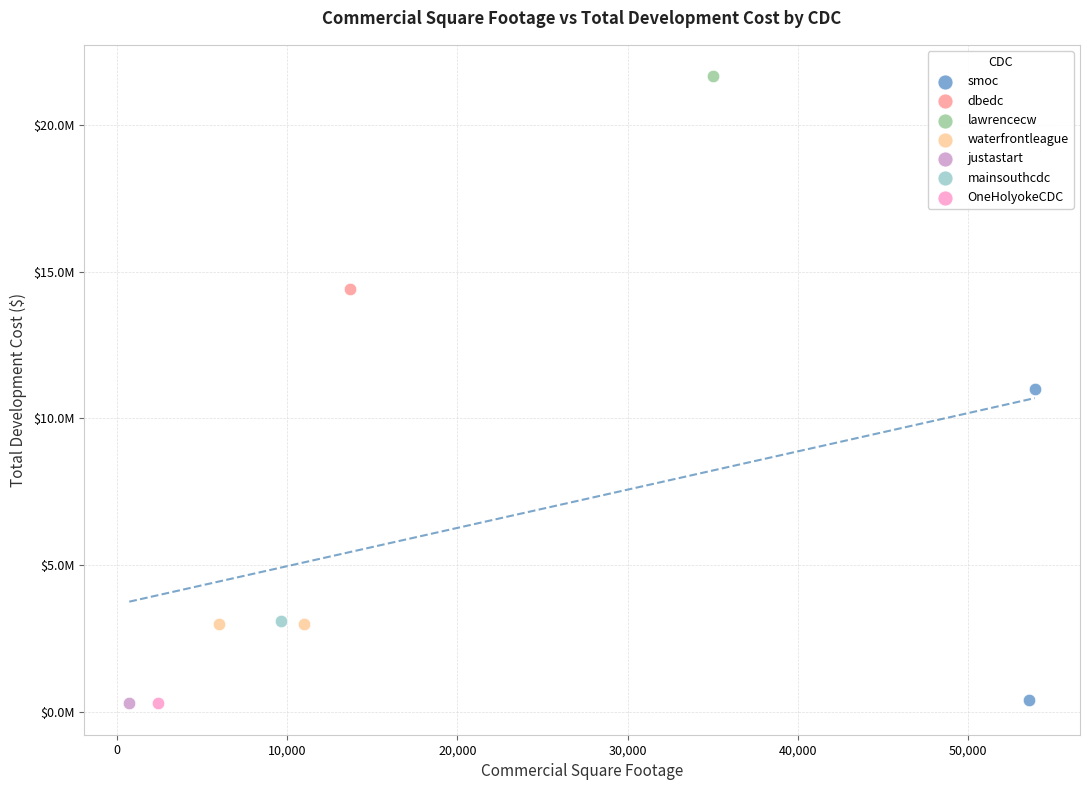

What are all the series names shown in the legend?

smoc, dbedc, lawrencecw, waterfrontleague, justastart, mainsouthcdc, OneHolyokeCDC